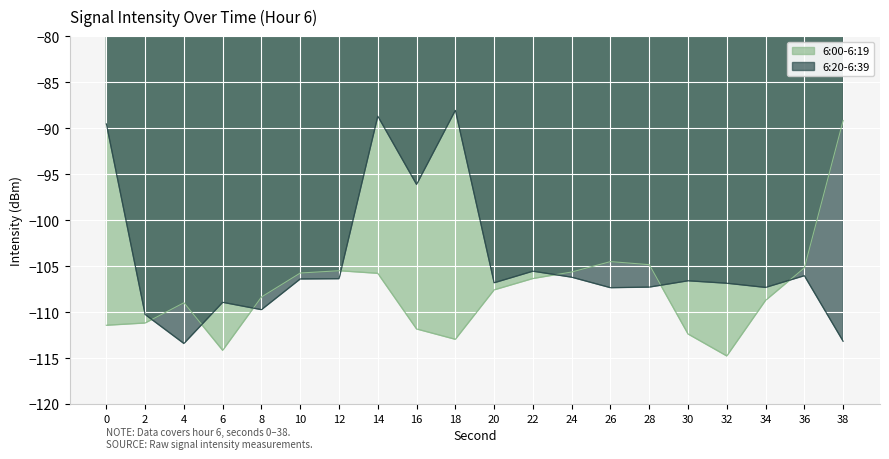

Is the value of 6:00-6:19 at 20 greater than the value of 6:20-6:39 at 12?

No